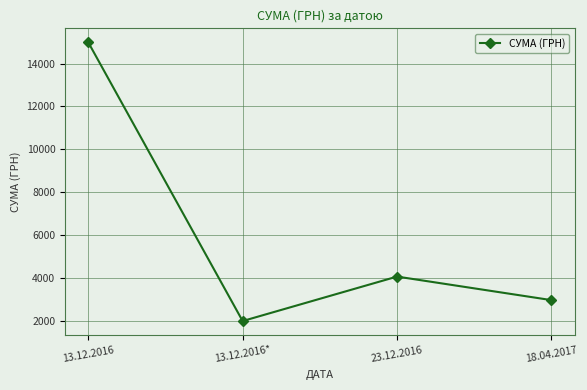

What is the average value?

6006.4